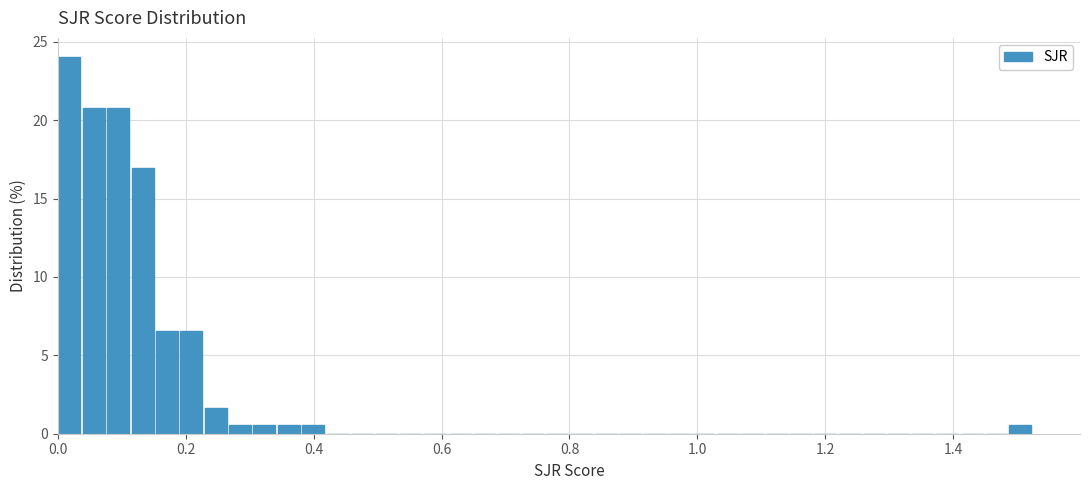

Around what value on the x-axis is the tallest bar? Give the approximate position of its centre, as read against the axis.

0.02